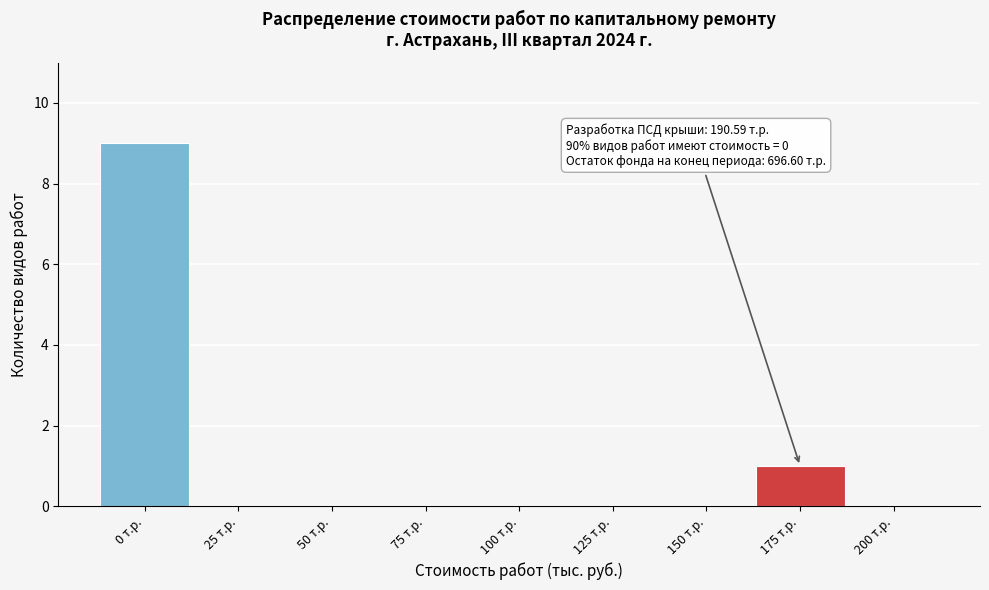

Reading left to right, what are all the values shown in this chart?

0 т.р.=9	25 т.р.=0	50 т.р.=0	75 т.р.=0	100 т.р.=0	125 т.р.=0	150 т.р.=0	175 т.р.=1	200 т.р.=0